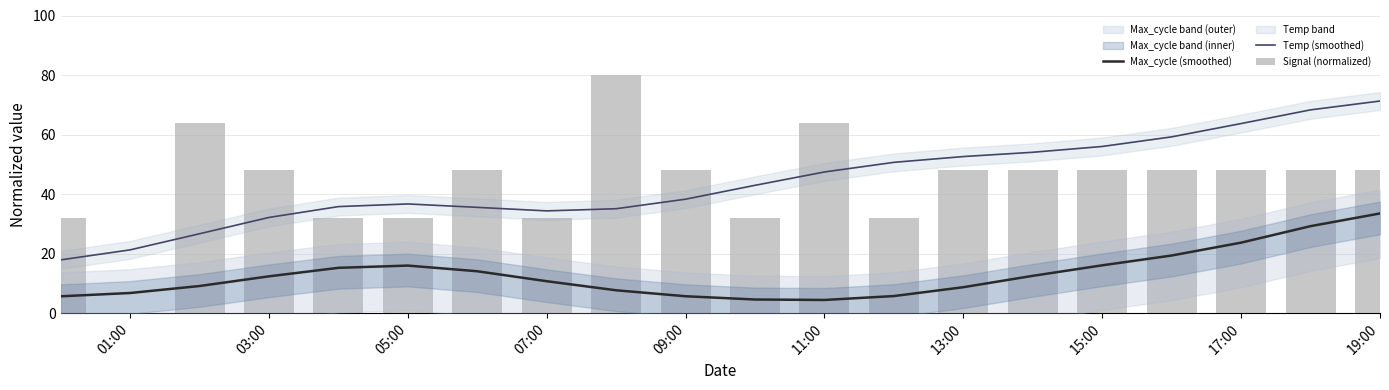

Read the Max_cycle (smoothed) value at 15:00.

16.1